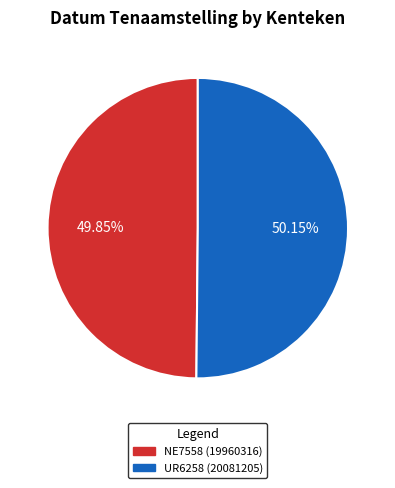

Approximately how many times larger is the value at NE7558 compared to UR6258?

1.0